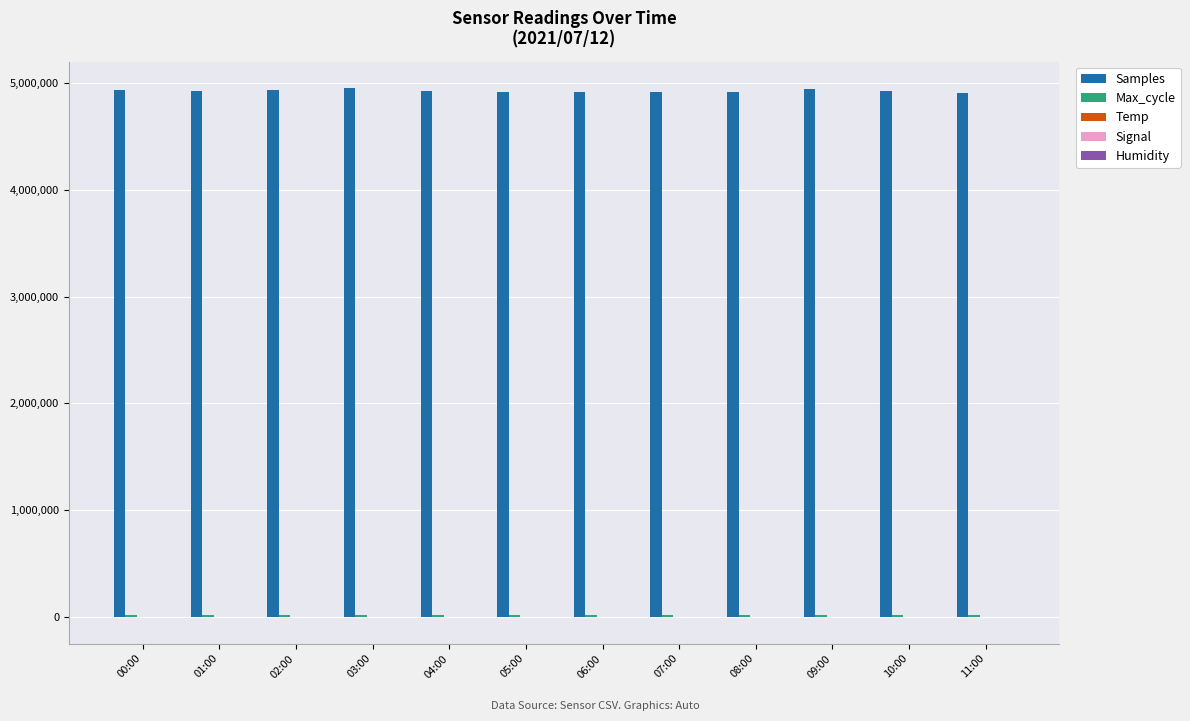

Which series has the largest total across all categories?

Samples